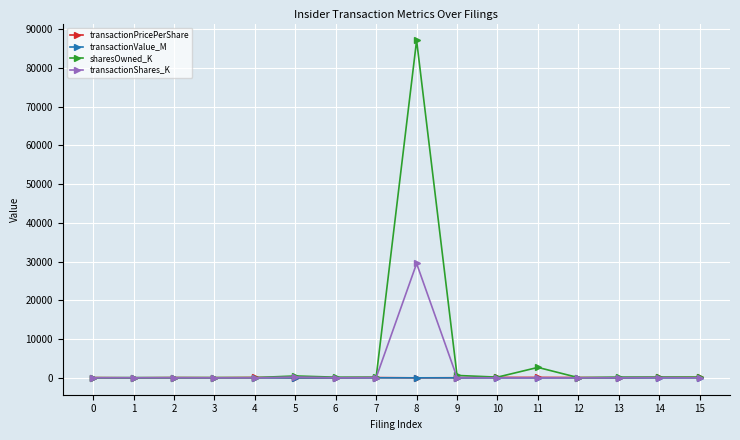

True or false: transactionValue_M has more than 0 interior local peaks.

True